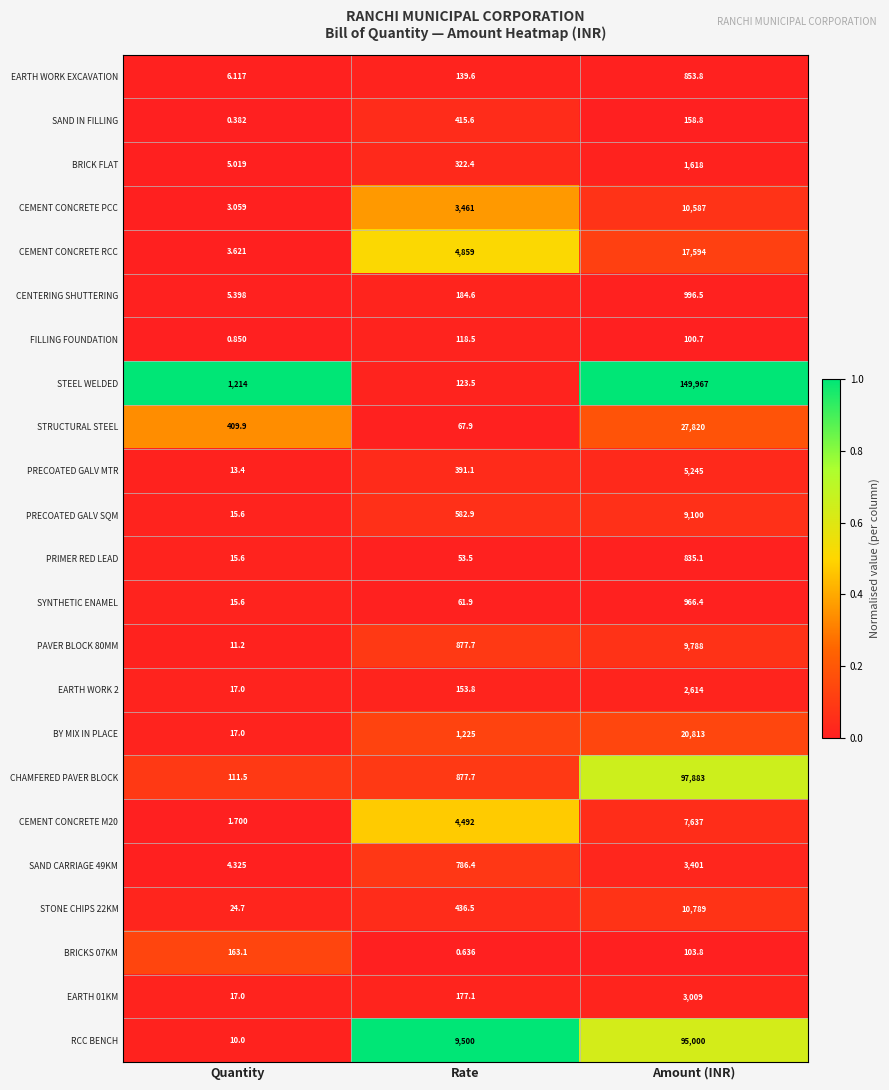

Which category has the lowest value across all series?

Quantity